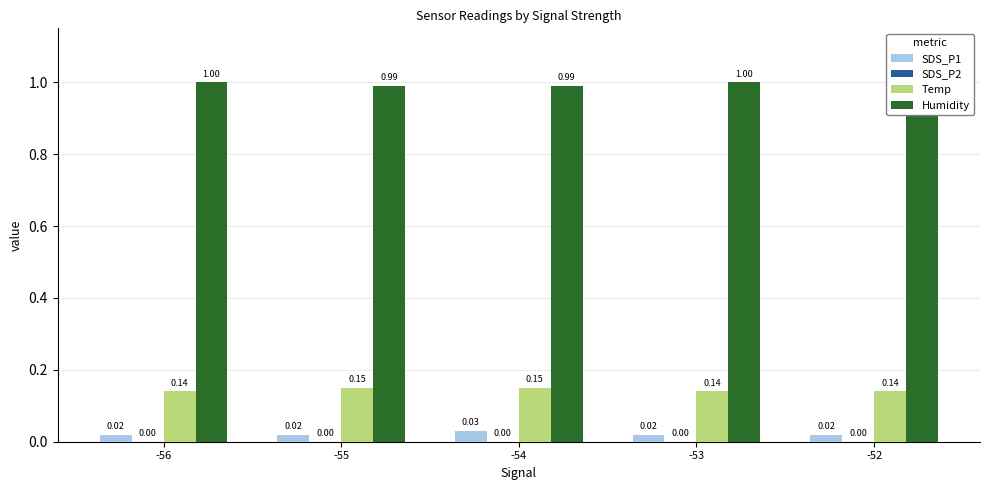

At which category is the sum across all series the highest?

-54